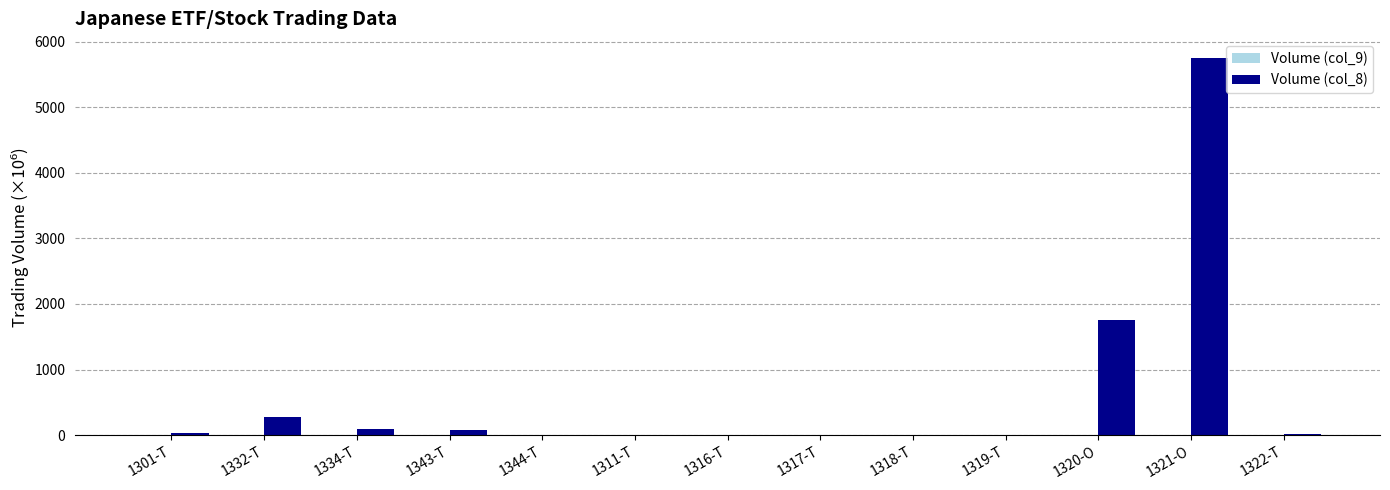

At which label is Volume (col_8) closest to 2876?

1320-O